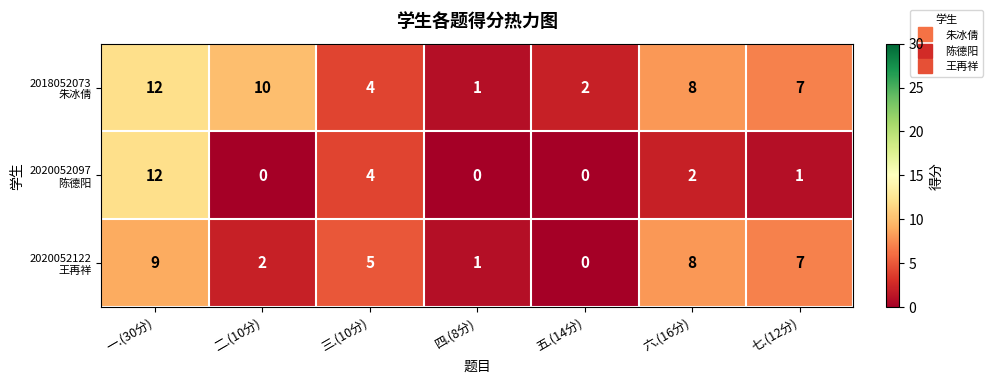

What is the total value across all series at 七.(12分)?

15